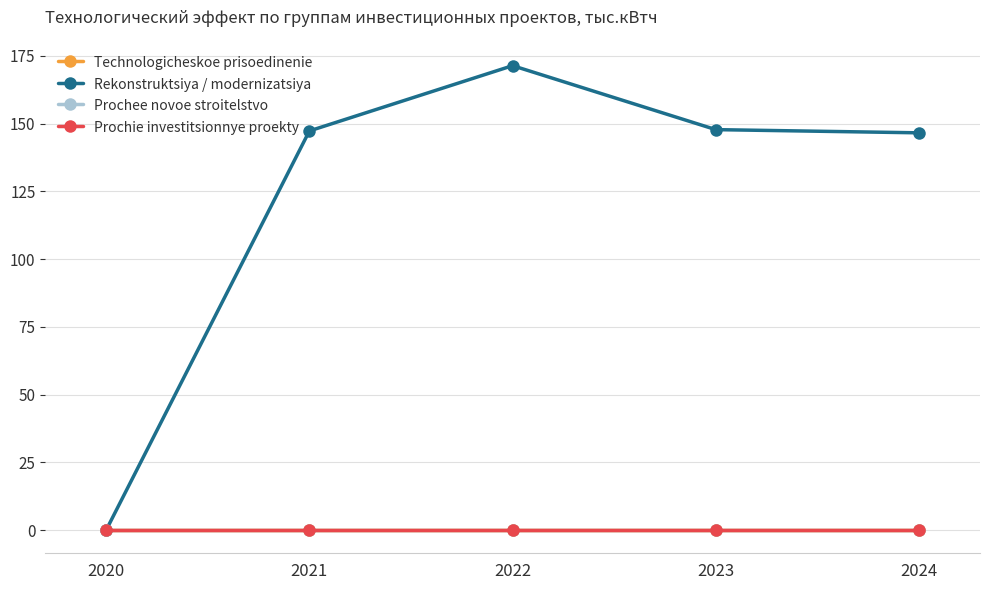

Which series changed the most between 2022 and 2023?

Rekonstruktsiya / modernizatsiya